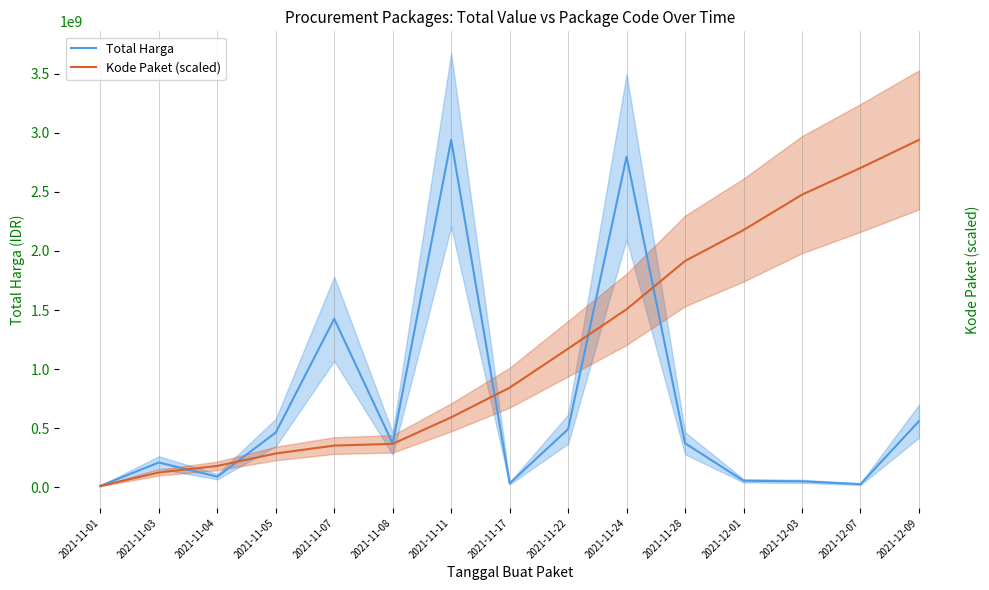

Reading right to left, transcribe all the data shown in this chart.

Total Harga: 2021-12-09=559971000.0	2021-12-07=27412000.0	2021-12-03=51601000.0	2021-12-01=56152800.0	2021-11-28=373404000.0	2021-11-24=2797326200.0	2021-11-22=493000000.0	2021-11-17=34292000.0	2021-11-11=2939353240.0	2021-11-08=370565800.0	2021-11-07=1425867900.0	2021-11-05=464002100.0	2021-11-04=90672075.0	2021-11-03=210711270.0	2021-11-01=12787500.0
Kode Paket (scaled): 2021-12-09=2939353240.0	2021-12-07=2701773897.3	2021-12-03=2476135539.1	2021-12-01=2176727964.6	2021-11-28=1915203584.1	2021-11-24=1506771456.8	2021-11-22=1173622191.7	2021-11-17=843268967.0	2021-11-11=592739542.4	2021-11-08=368383578.7	2021-11-07=353667576.6	2021-11-05=287004087.0	2021-11-04=181742626.1	2021-11-03=126284321.0	2021-11-01=11962007.4